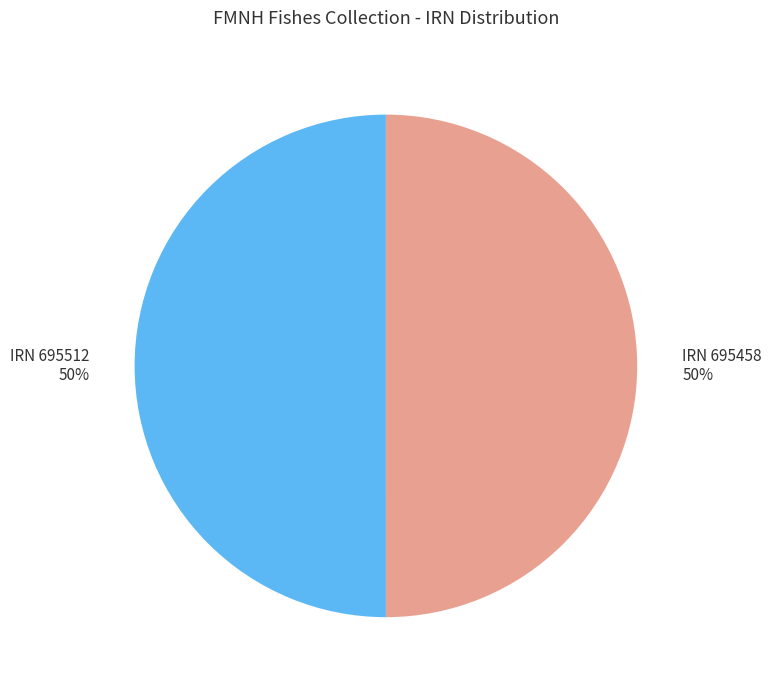

How many slices are in this pie chart?

2